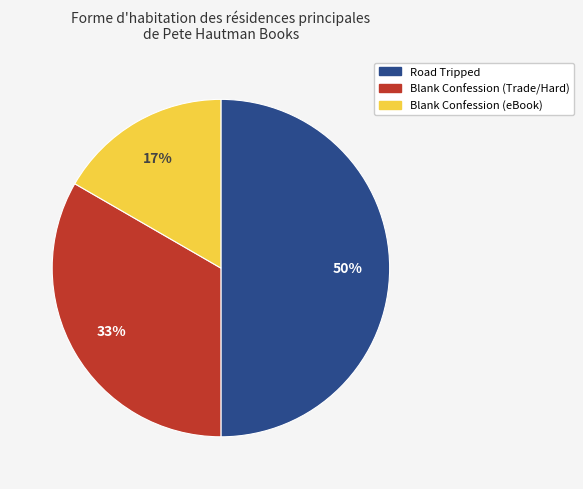

To the nearest percent, what is the average slice percentage?

33%